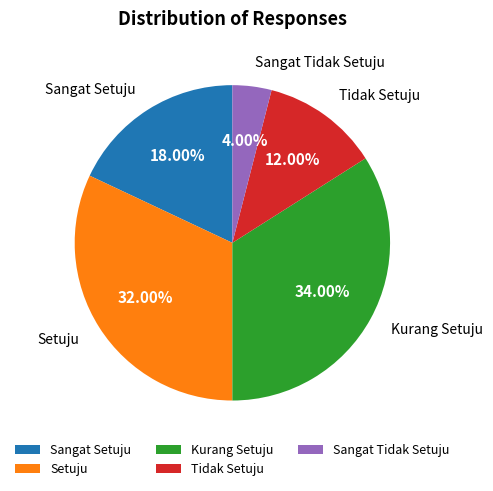

True or false: Kurang Setuju accounts for 45% of the total.

False